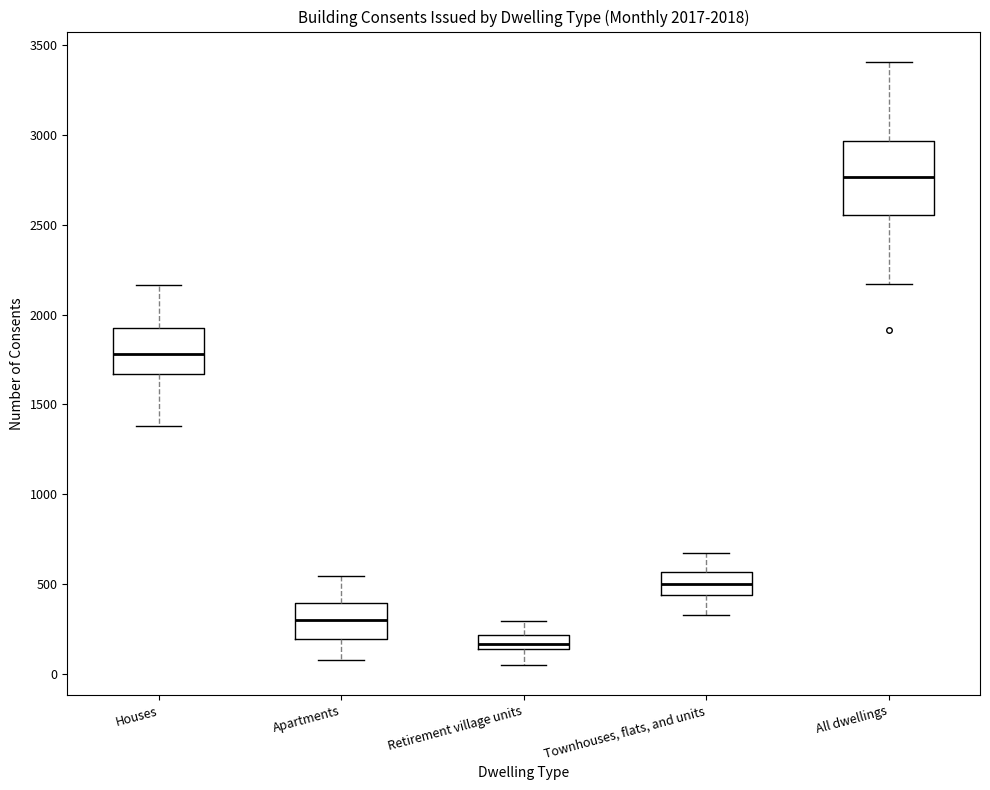

Comparing the boxes themselves (not the whiskers), which one is the tallest?

All dwellings